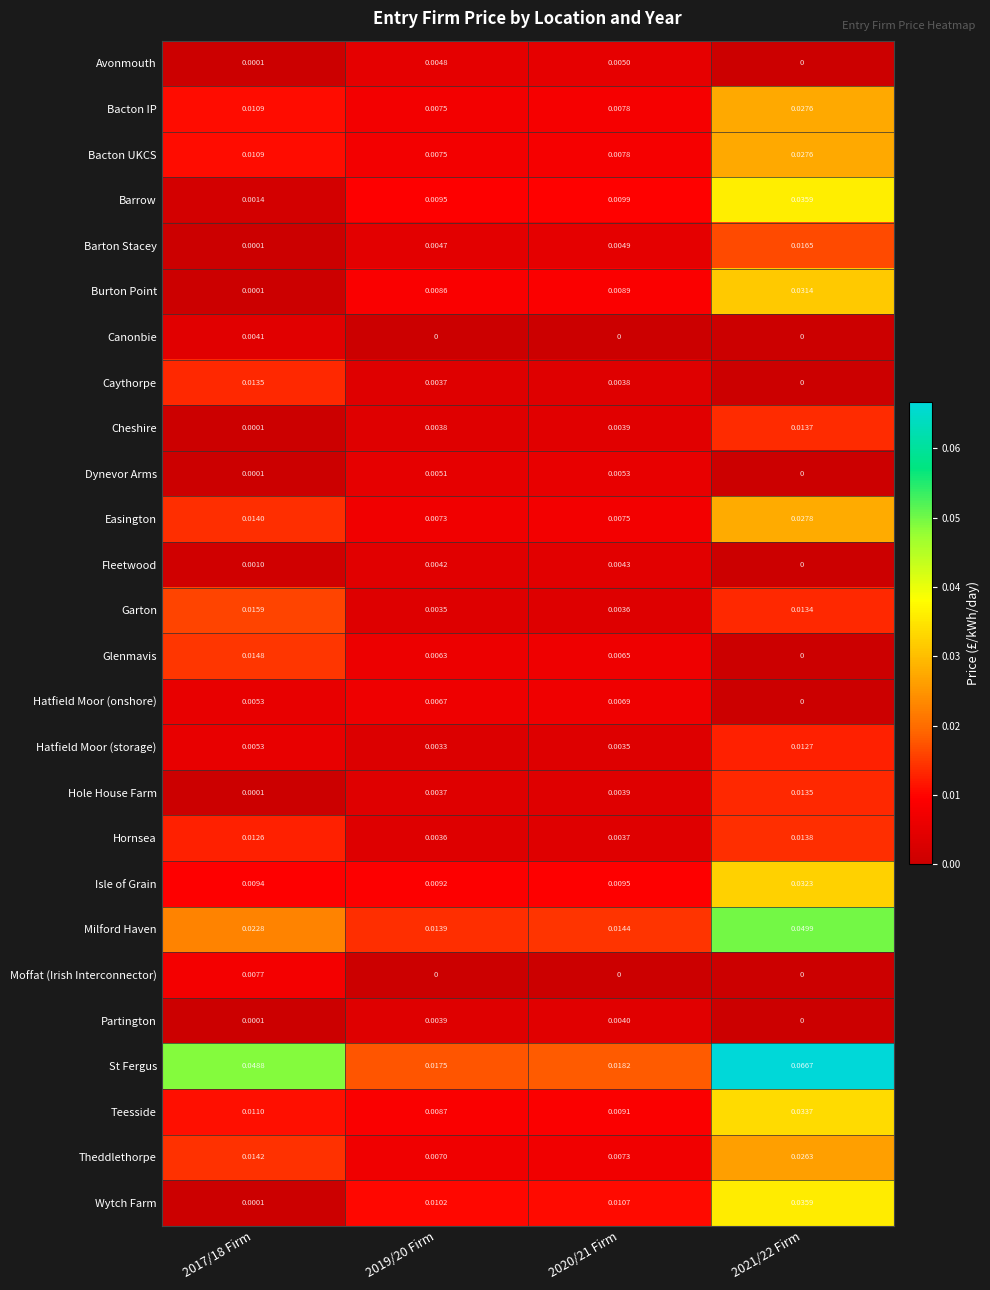

Is the value of Burton Point at 2020/21 Firm greater than the value of Bacton UKCS at 2019/20 Firm?

Yes